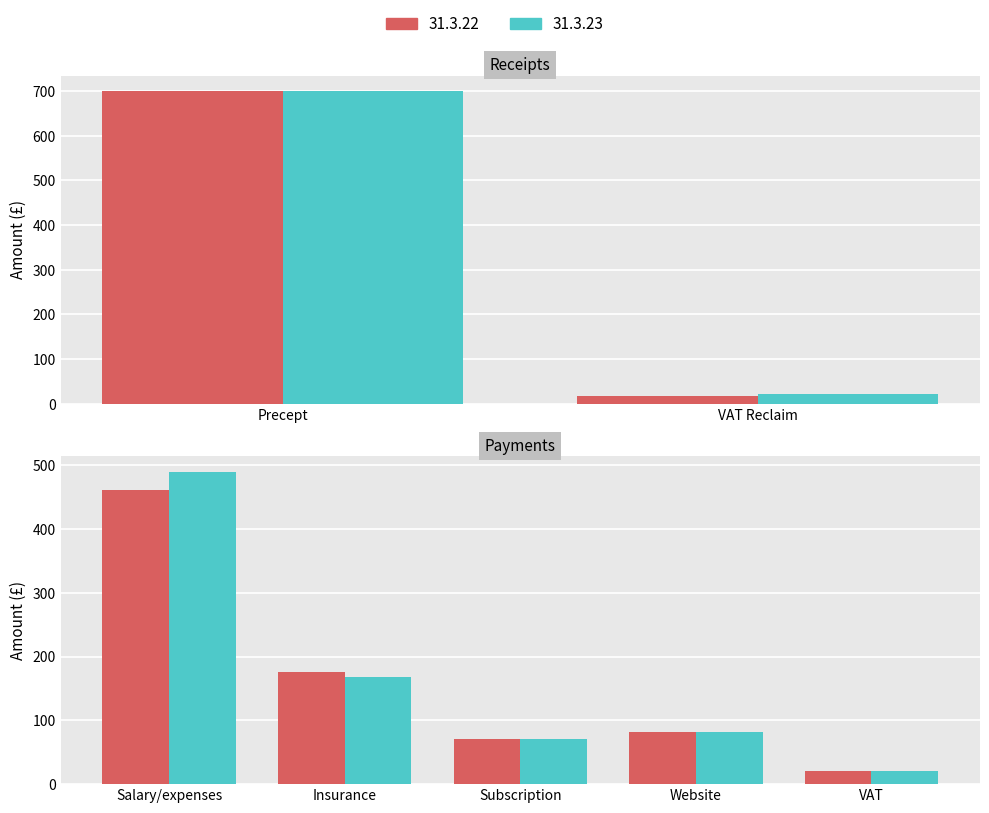

True or false: 31.3.23 has a value of 489.9 at Salary/expenses.

True